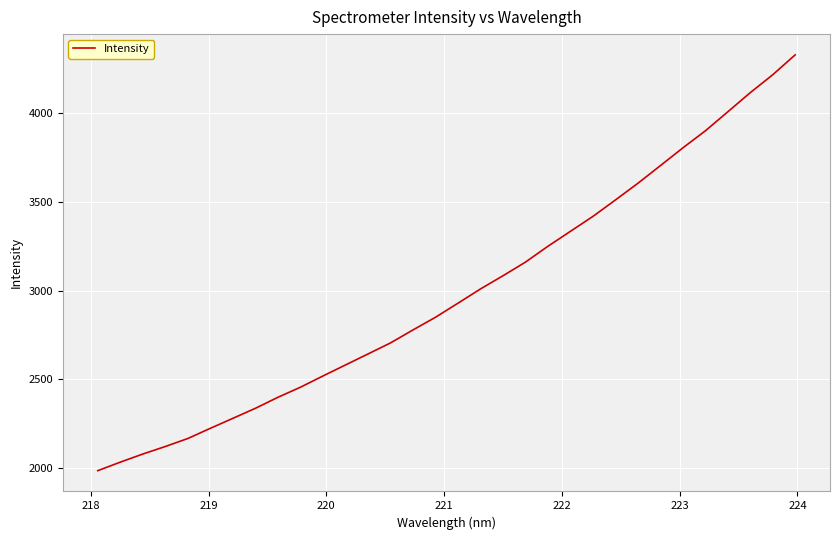

What is the greatest value displayed?

4327.0